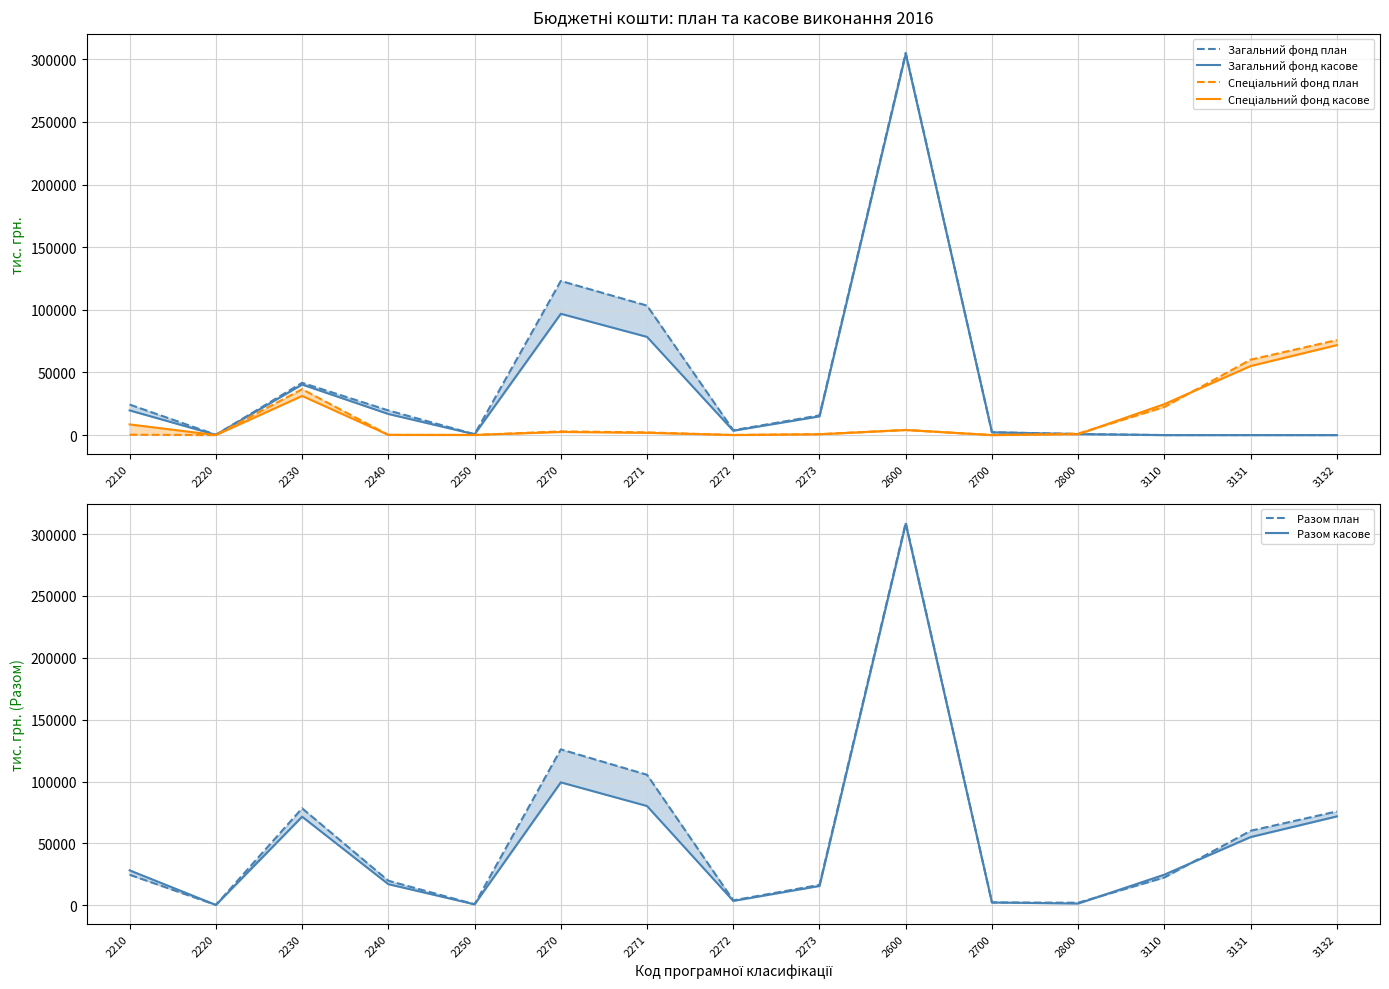

What is the sum of all Загальний фонд план values?

640945.8